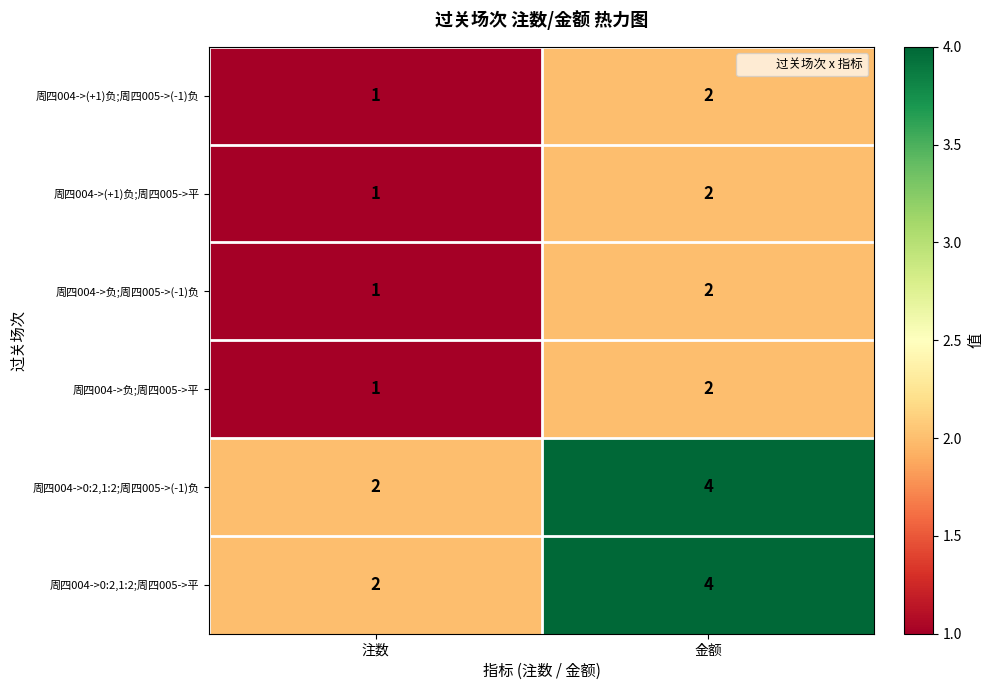

How many distinct data groups are displayed?

6